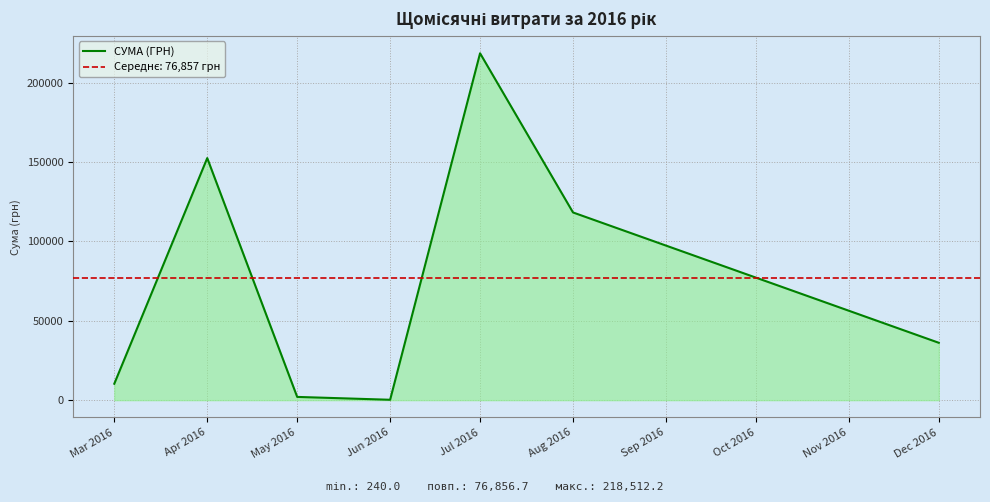

What is the maximum value for СУМА (ГРН)?

218512.2